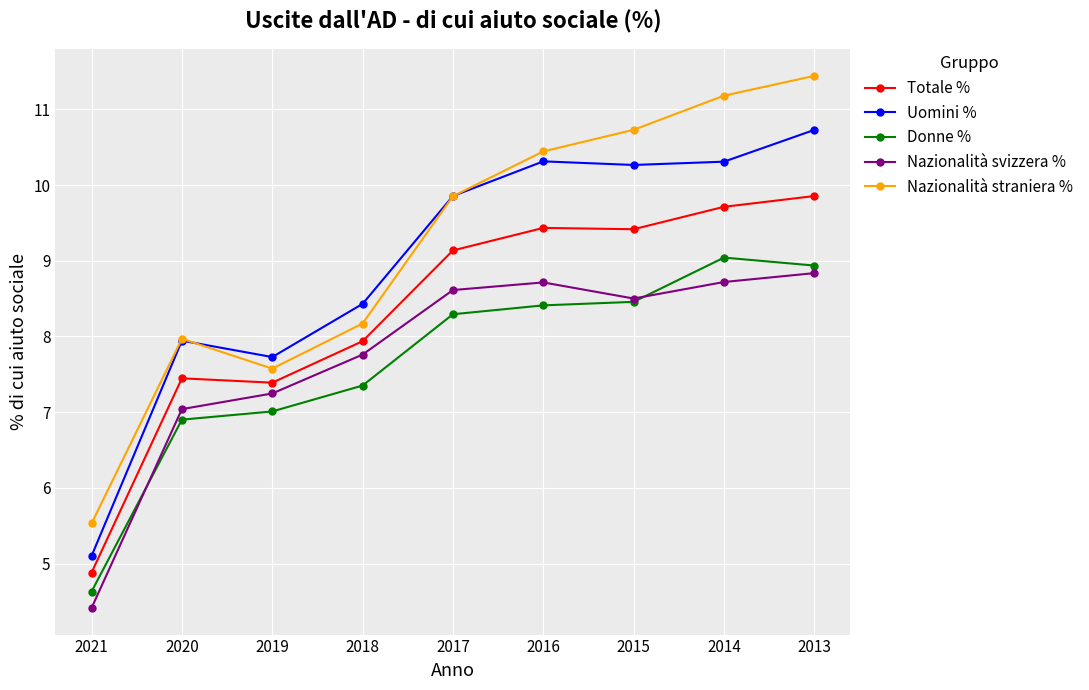

How many lines are shown in the chart?

5